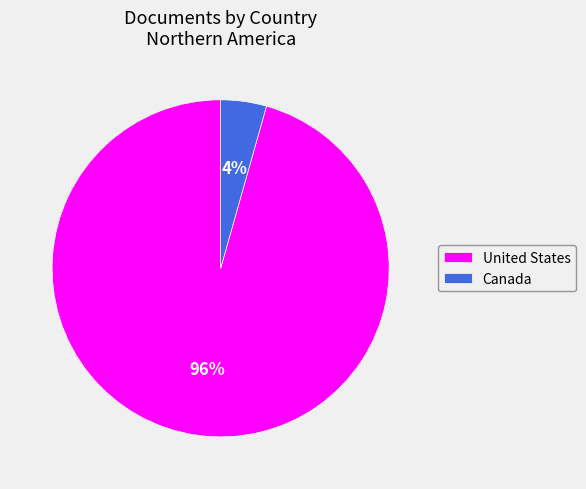

To the nearest percent, what portion does United States represent?

96%